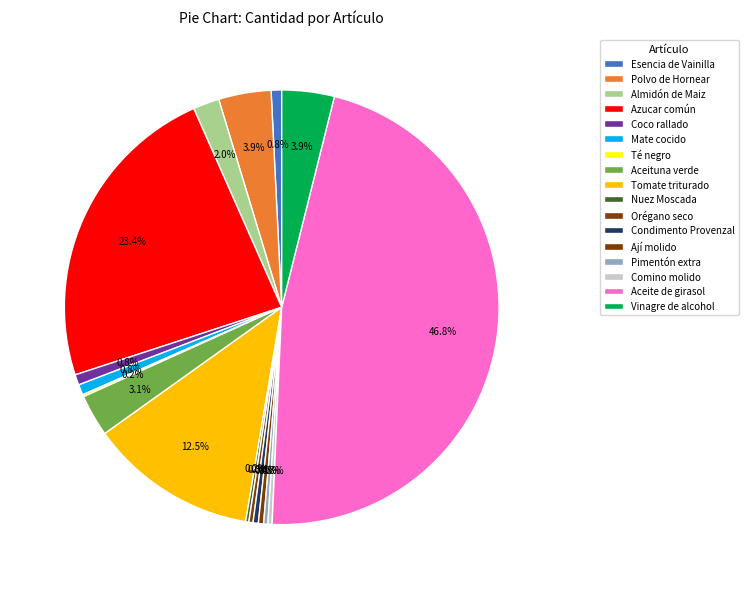

Is Pimentón extra the majority of the pie?

No